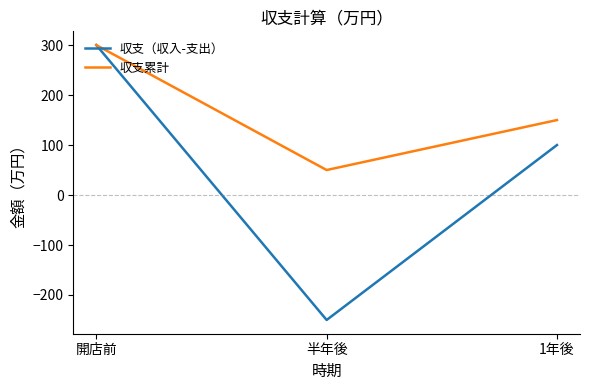

What is the minimum value shown in the chart?

-250